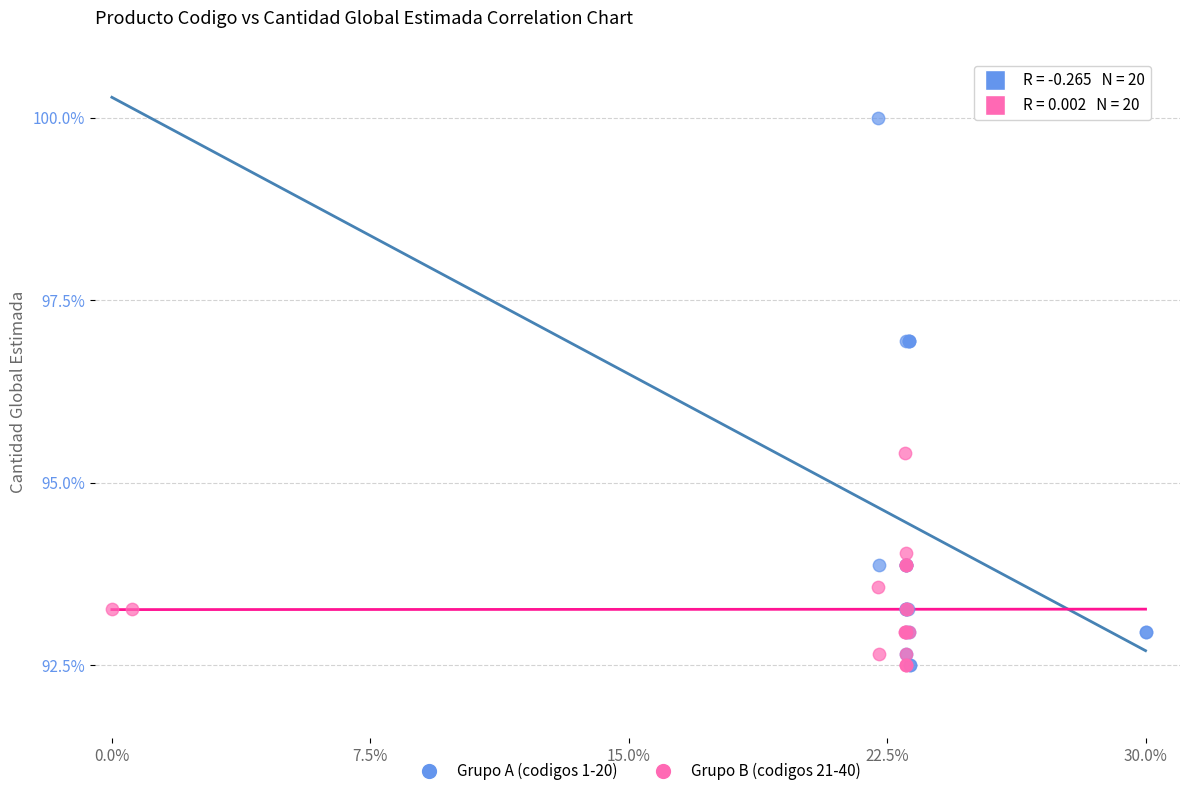

Which series contains the highest Y value?

Grupo A (codigos 1-20)